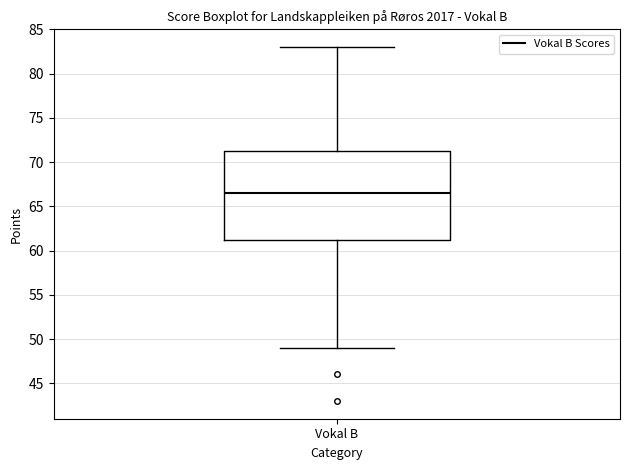

Read this box plot against the y-axis: the position of the median line, the range covered by the box, and the ends of both whiskers. The values are not printed on the chart, so give them approximately, as read against the axis.

median 66.5, box 61.5 to 71.5, whiskers 49.0 to 83.0